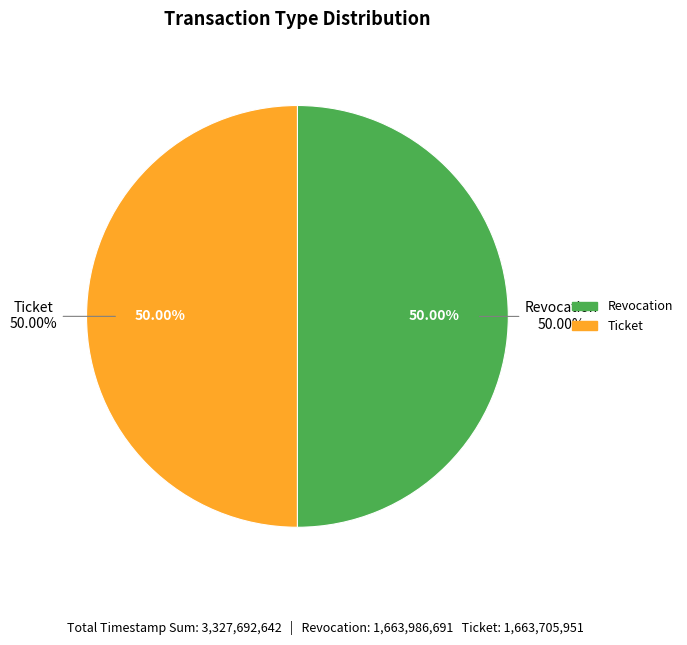

Is it true that Revocation is 50% of the pie?

True